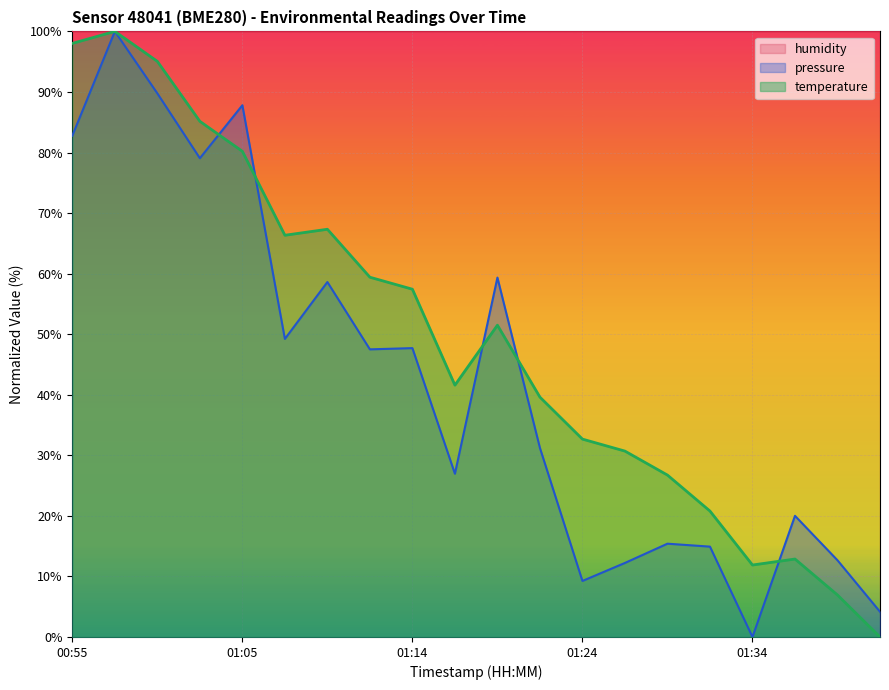

What is the difference between the highest and lowest values at 01:31?

5.9